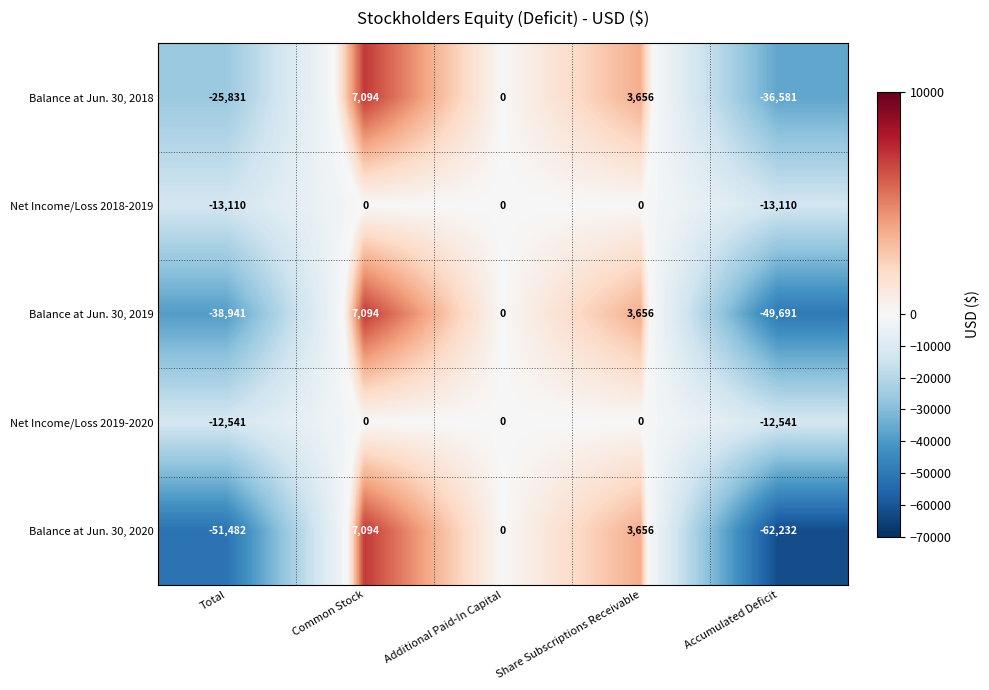

Is it true that Balance at Jun. 30, 2020 equals -23868 at Accumulated Deficit?

False